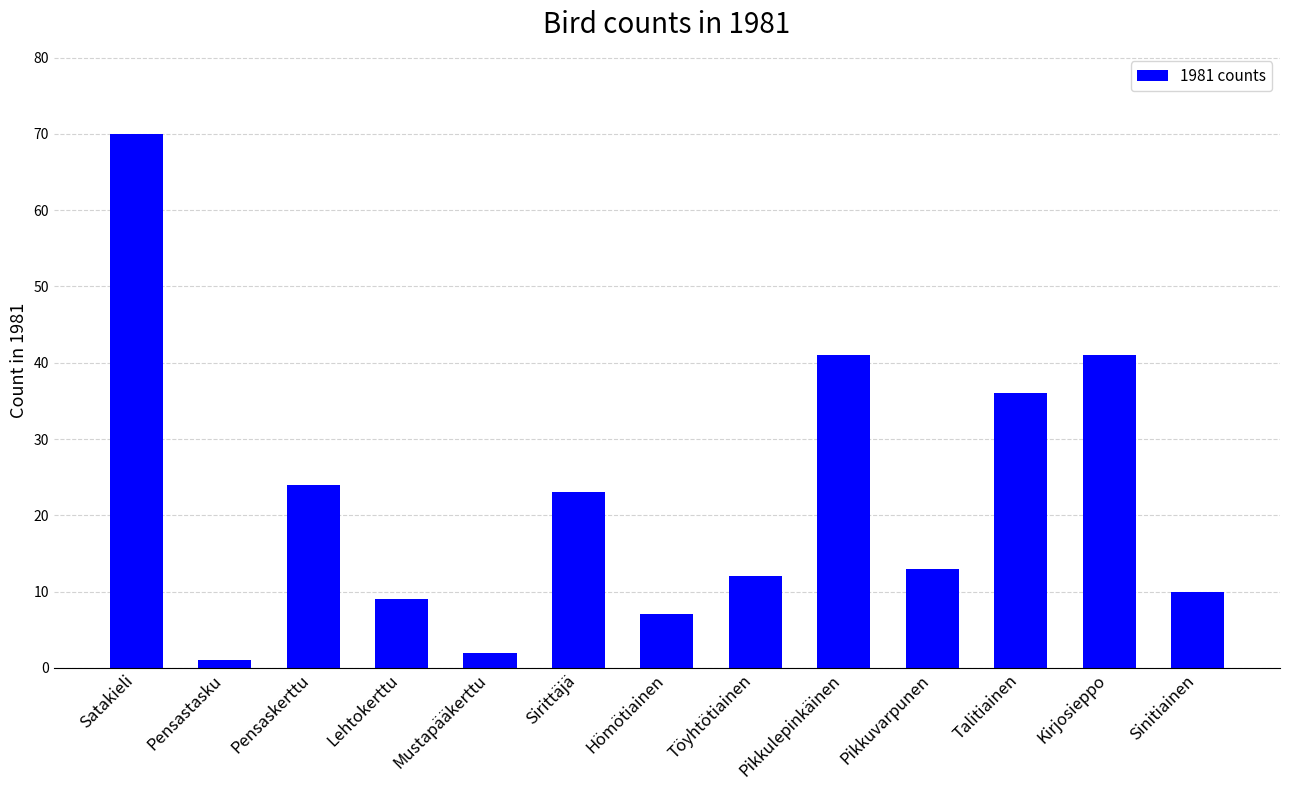

Reading left to right, what are all the values shown in this chart?

Satakieli=70	Pensastasku=1	Pensaskerttu=24	Lehtokerttu=9	Mustapääkerttu=2	Sirittäjä=23	Hömötiainen=7	Töyhtötiainen=12	Pikkulepinkäinen=41	Pikkuvarpunen=13	Talitiainen=36	Kirjosieppo=41	Sinitiainen=10